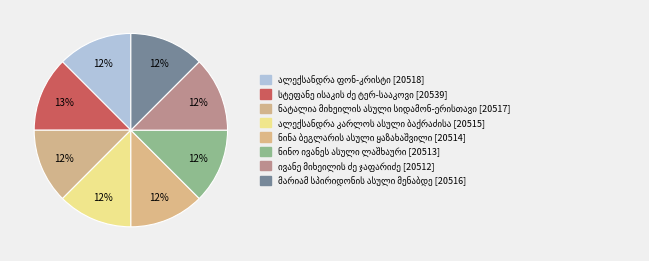

Is there any slice that represents more than half of the pie?

No